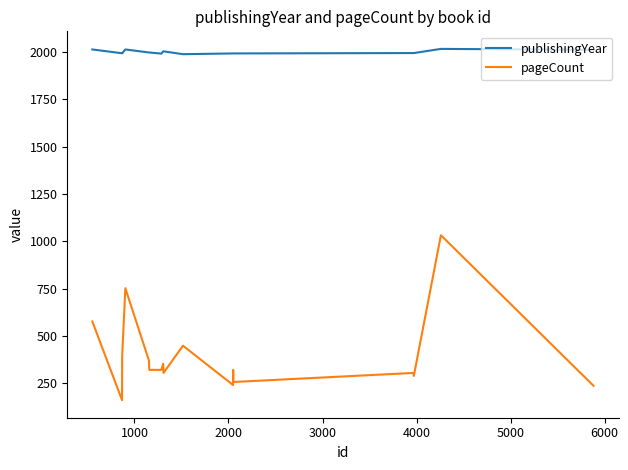

True or false: pageCount and publishingYear intersect in this chart.

False